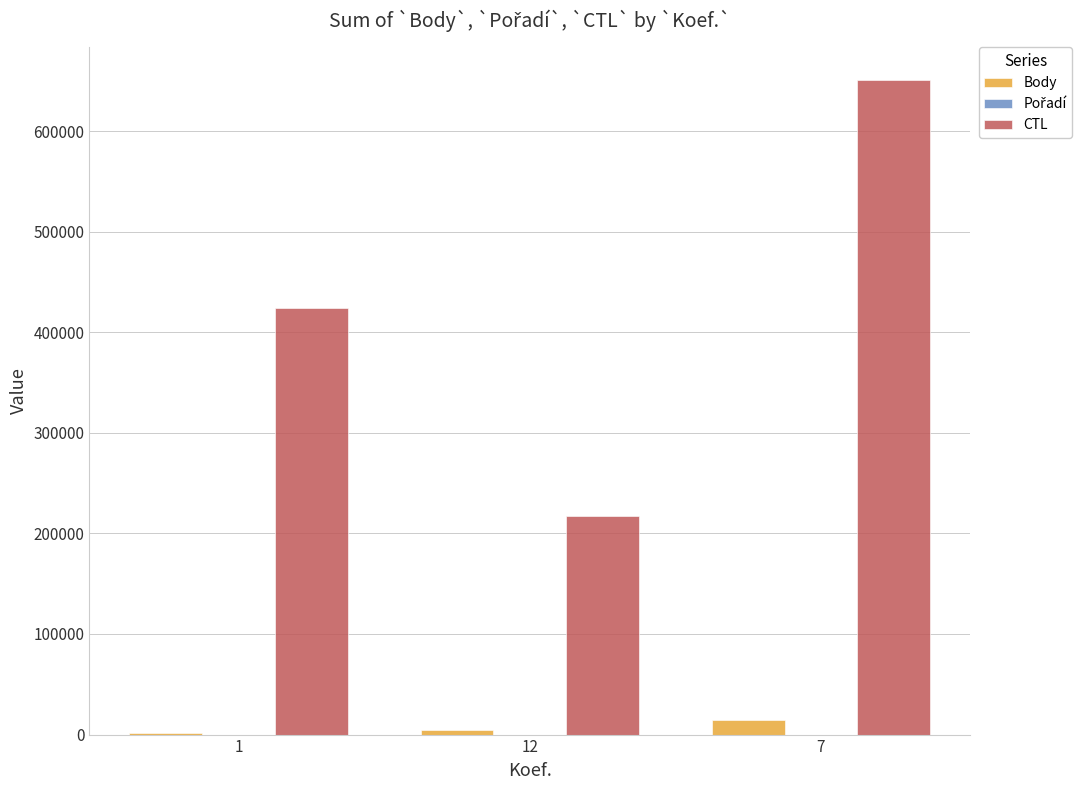

Which series changed the most between 12 and 7?

CTL